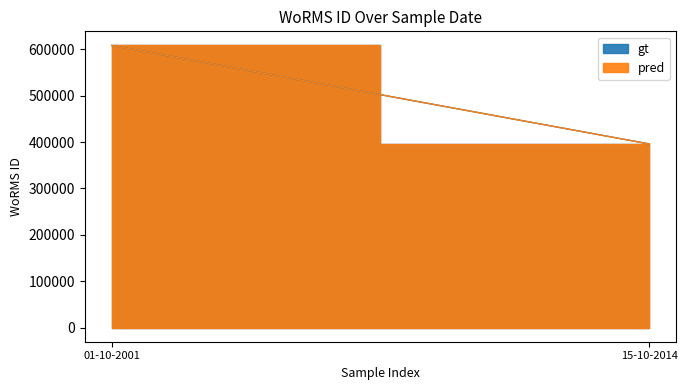

Where is gt nearest to the value 502172?

15-10-2014